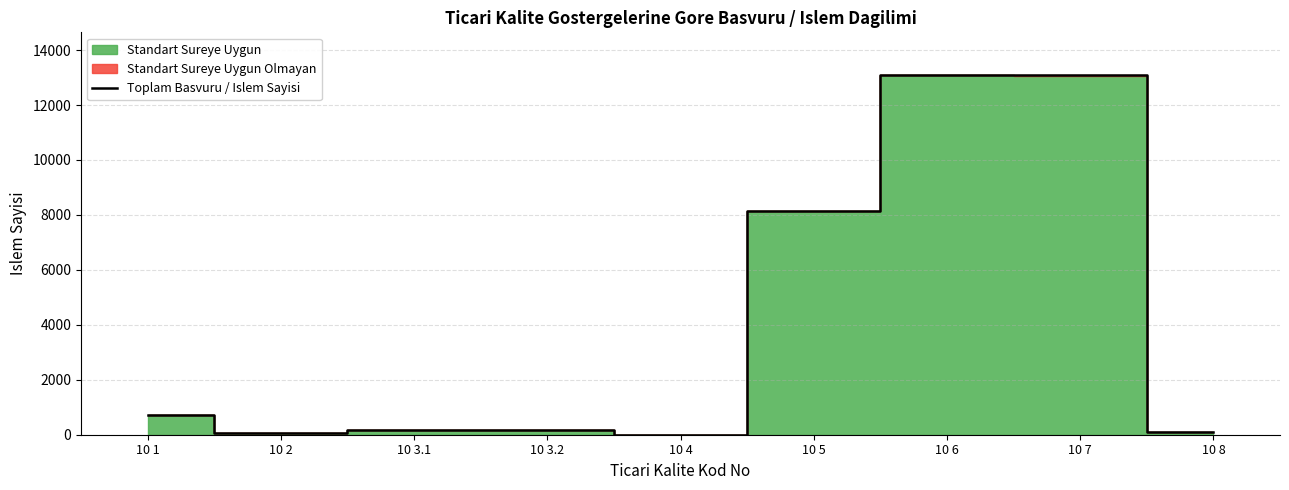

List the labels in order of value, smallest first.

10 4, 10 2, 10 8, 10 3.2, 10 3.1, 10 1, 10 5, 10 6, 10 7